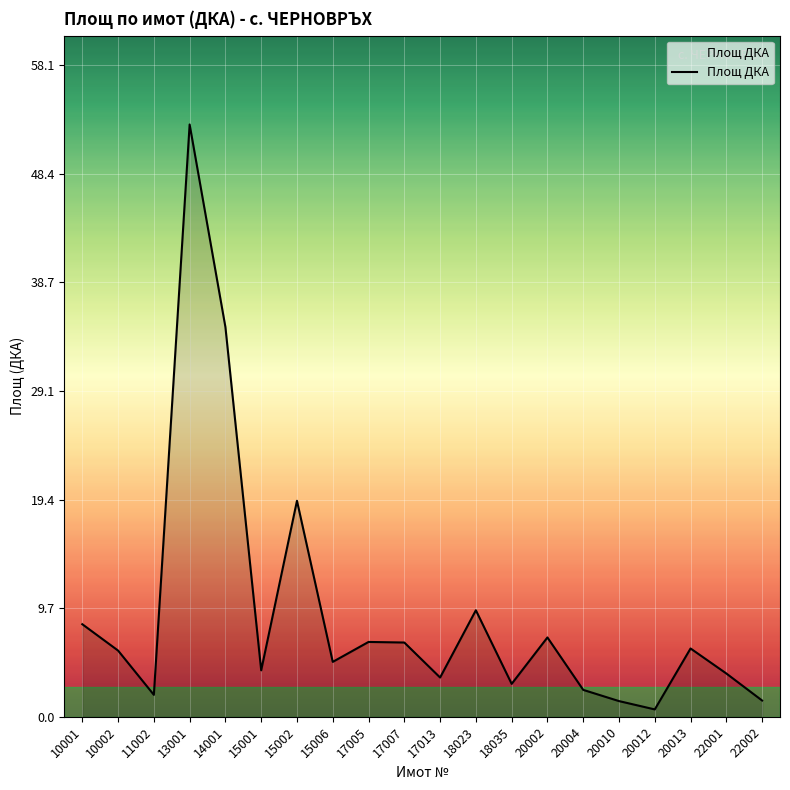

What is the minimum value shown in the chart?

0.7